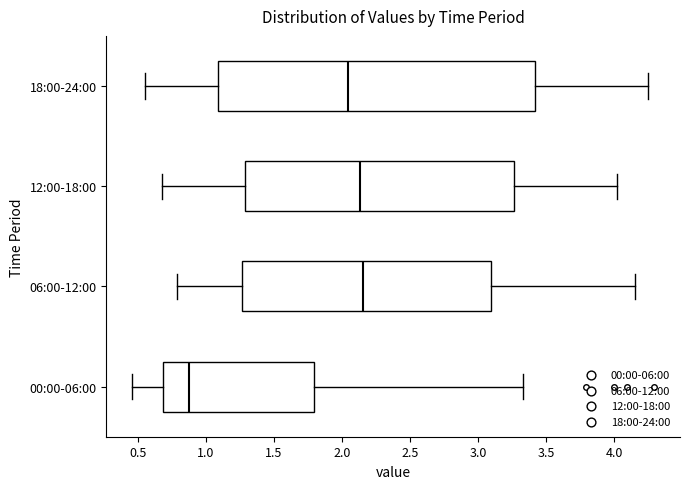

Reading bottom to top, transcribe this box plot: for each box, give where its median line is, the range the box spans, and where its two whiskers end, as read against the x-axis. The values are not printed on the chart, so give them approximately, as read against the axis.

00:00-06:00: median 0.90, box 0.70 to 1.80, whiskers 0.45 to 3.35
06:00-12:00: median 2.15, box 1.25 to 3.10, whiskers 0.80 to 4.15
12:00-18:00: median 2.15, box 1.30 to 3.25, whiskers 0.70 to 4.00
18:00-24:00: median 2.05, box 1.10 to 3.40, whiskers 0.55 to 4.25